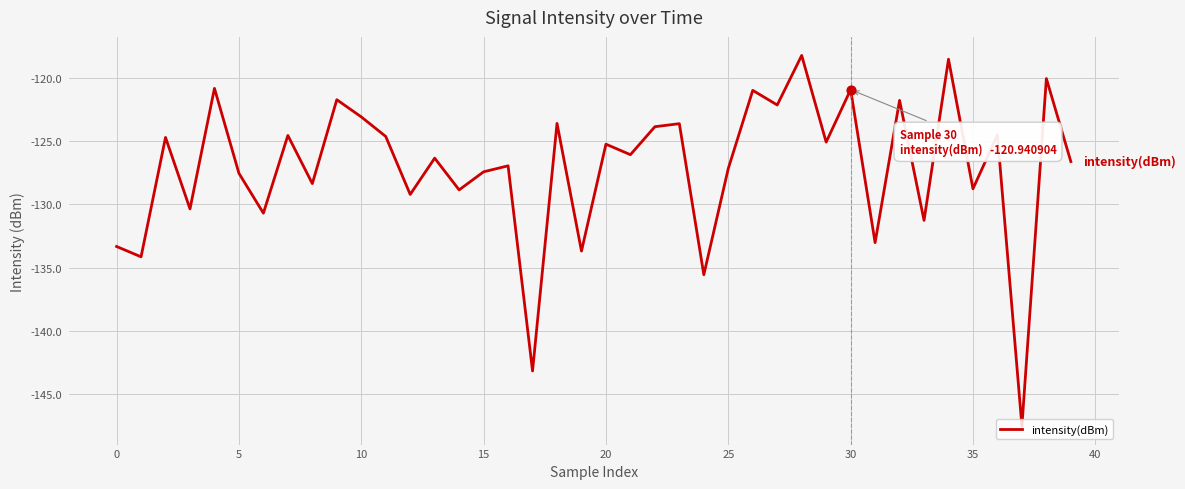

What is the minimum value shown in the chart?

-147.5